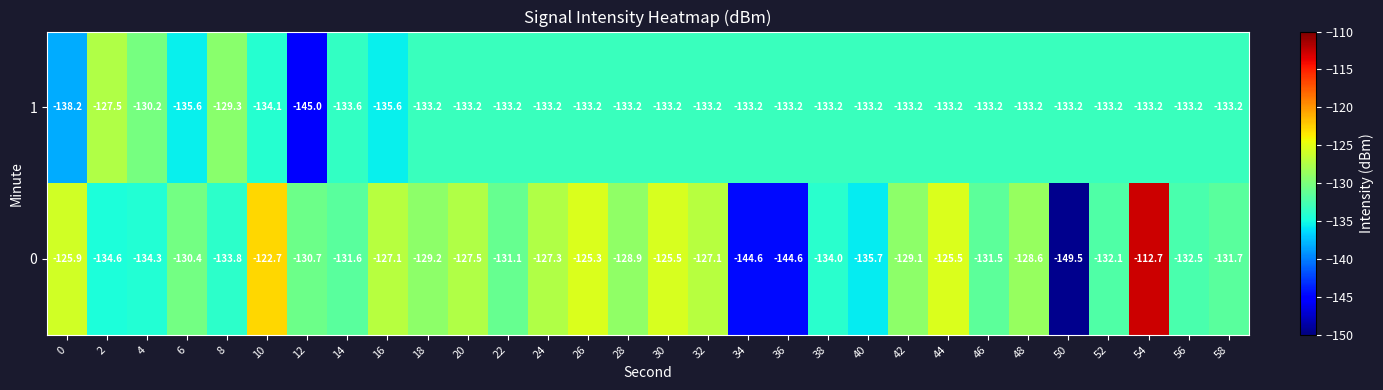

Which series has the widest spread of values?

0